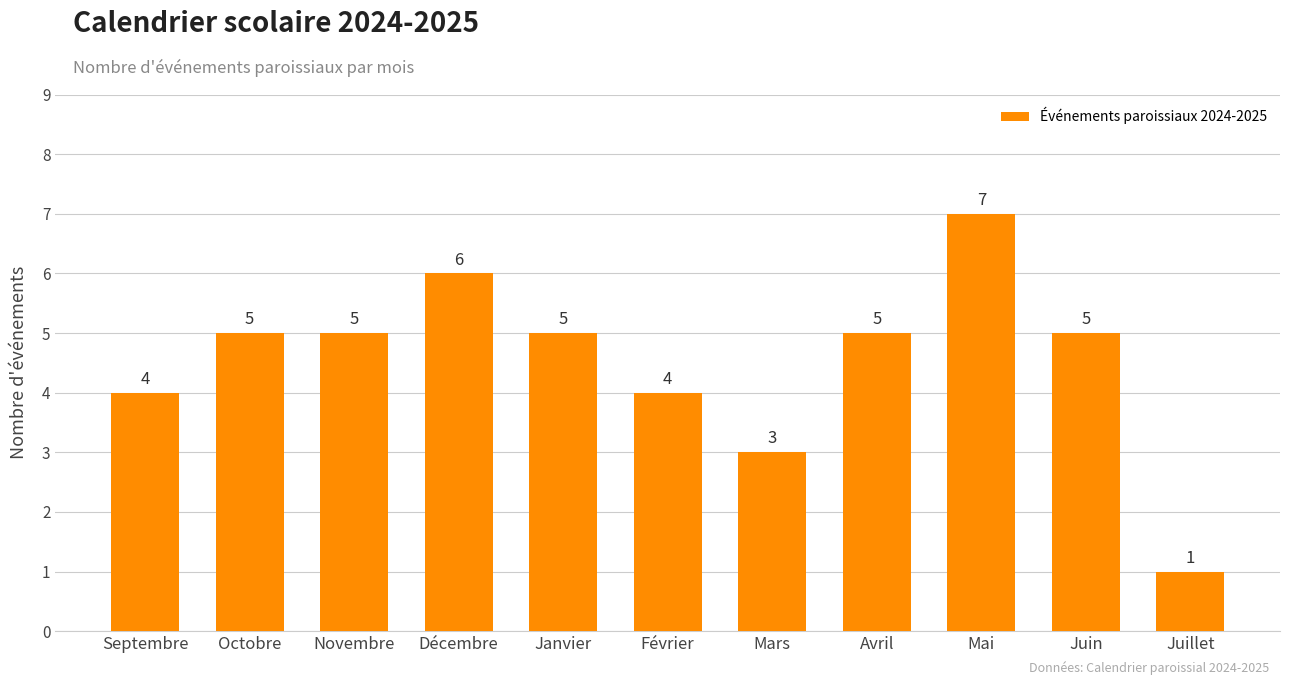

The value at Novembre is 5. True or false?

True